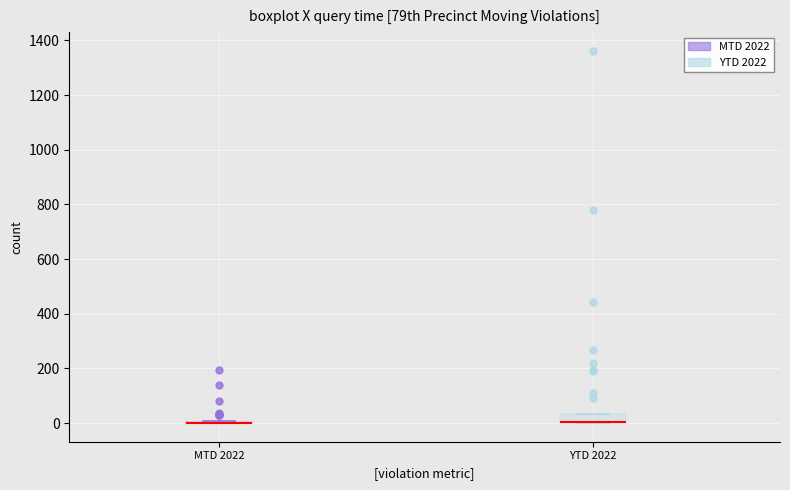

Reading left to right, read every box against the y-axis: the position of its median line, the range the box covers, and the ends of its whiskers. The values are not printed on the chart, so give them approximately, as read against the axis.

MTD 2022: box collapsed to a line at 0, whiskers 0 to 0
YTD 2022: median 0 (drawn on the box's lower edge), box 0 to 40, whiskers 0 to 40